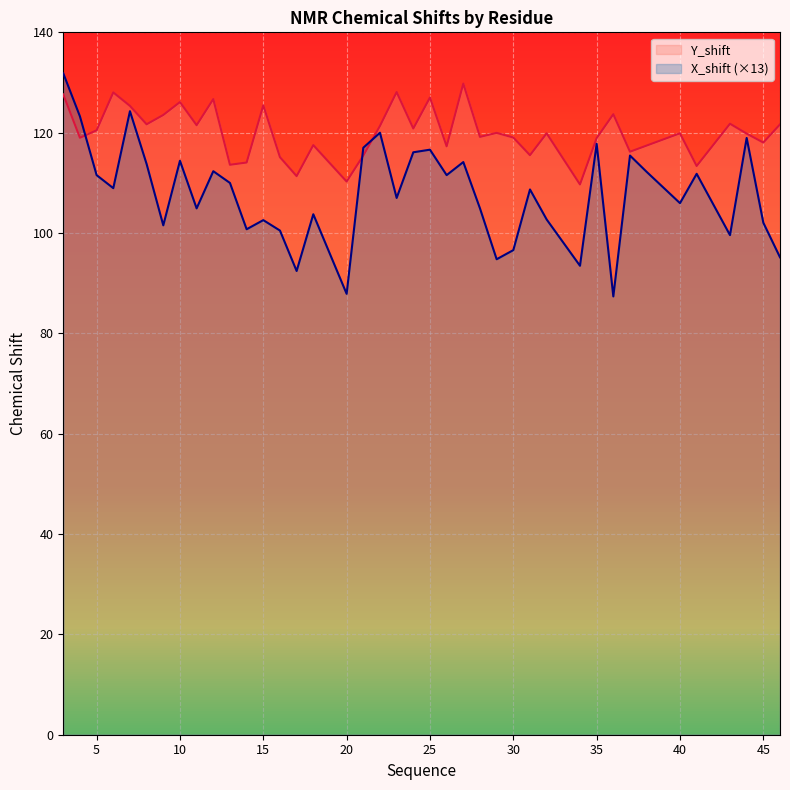

What is the lowest value of the X_shift (×13) series?

87.4